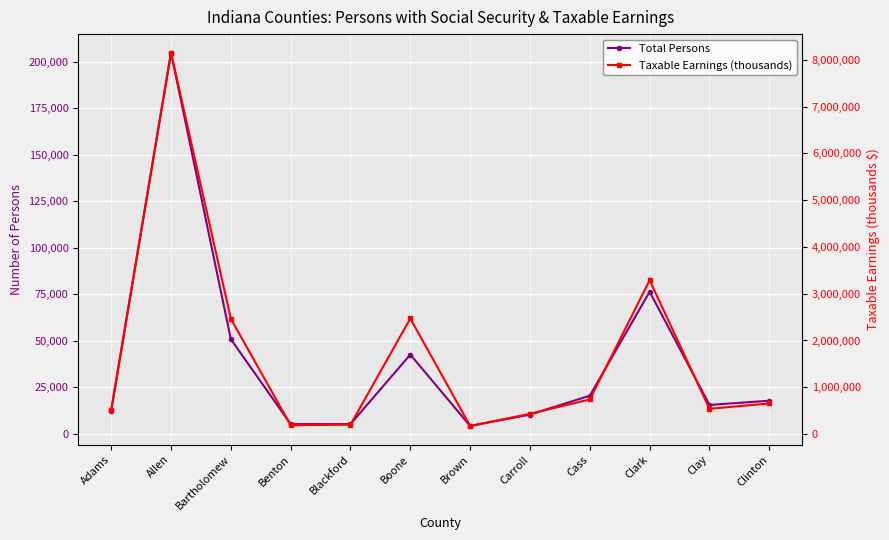

List the series in order of their peak value, highest first.

Taxable Earnings (thousands), Total Persons